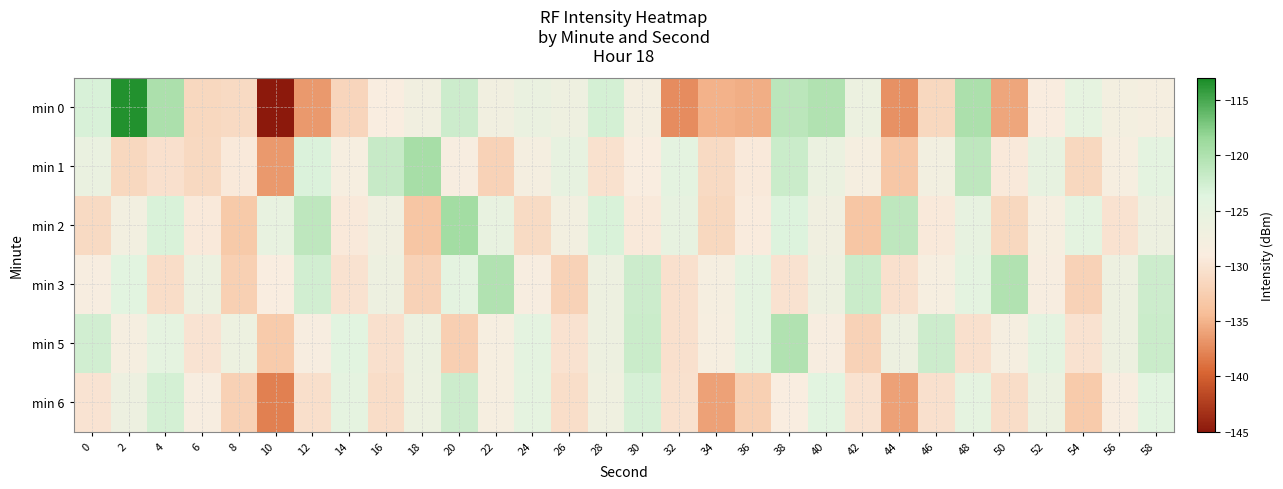

Which has a higher value, 4 or 16?

4